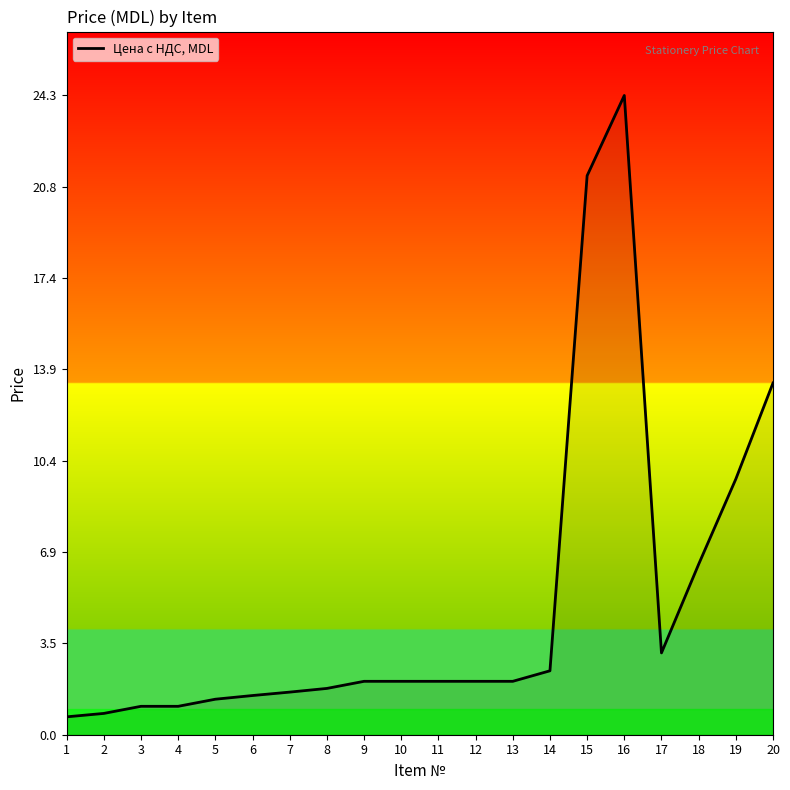

What is the difference between the second highest and second lowest values?

20.4